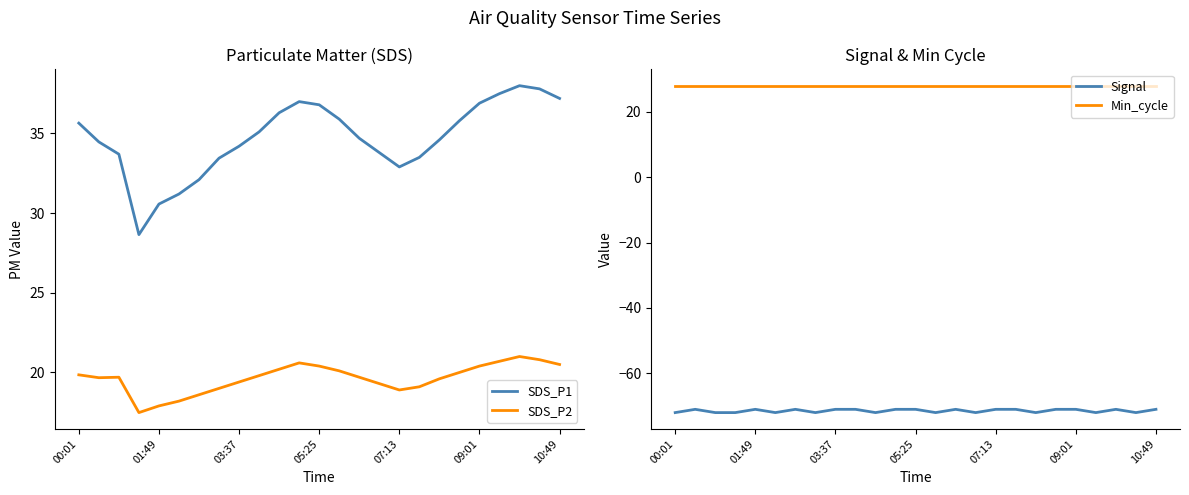

The SDS_P1 series shows 35.6 at 00:01. True or false?

True